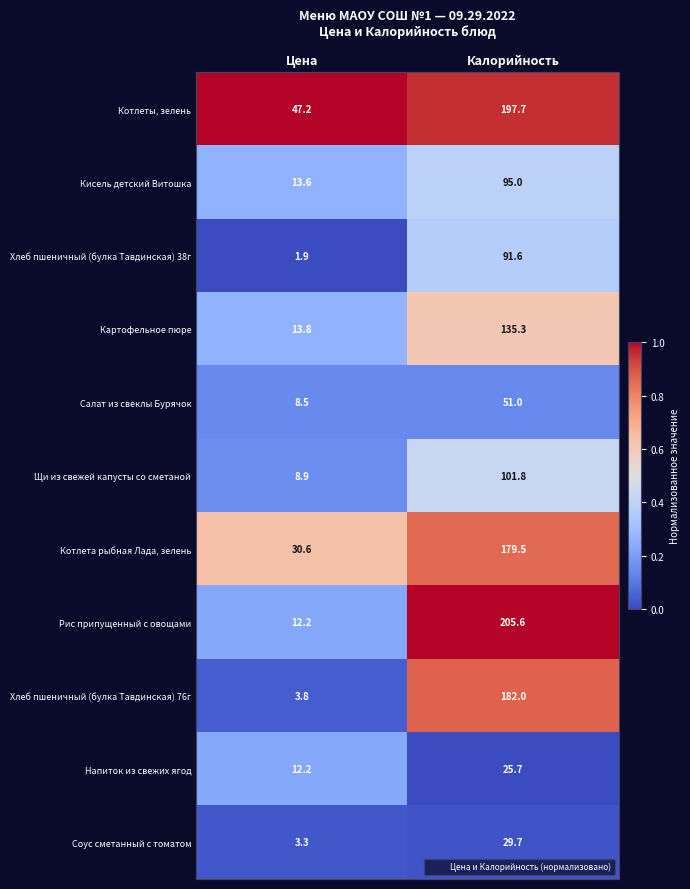

Reading left to right, transcribe all the data shown in this chart.

Котлеты, зелень: Цена=47.2	Калорийность=197.7
Кисель детский Витошка: Цена=13.6	Калорийность=95.0
Хлеб пшеничный (булка Тавдинская) 38г: Цена=1.9	Калорийность=91.6
Картофельное пюре: Цена=13.8	Калорийность=135.3
Салат из свеклы Бурячок: Цена=8.5	Калорийность=51.0
Щи из свежей капусты со сметаной: Цена=8.9	Калорийность=101.8
Котлета рыбная Лада, зелень: Цена=30.6	Калорийность=179.5
Рис припущенный с овощами: Цена=12.2	Калорийность=205.6
Хлеб пшеничный (булка Тавдинская) 76г: Цена=3.8	Калорийность=182.0
Напиток из свежих ягод: Цена=12.2	Калорийность=25.7
Соус сметанный с томатом: Цена=3.3	Калорийность=29.7